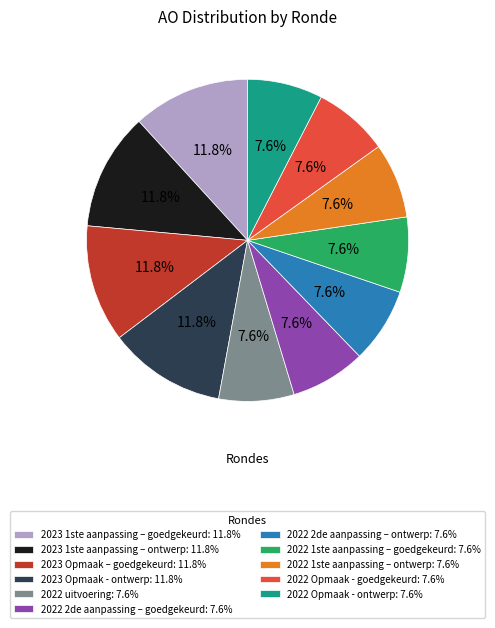

What is the ratio of the value at 2023 Opmaak - ontwerp to the value at 2022 Opmaak - ontwerp?

1.6